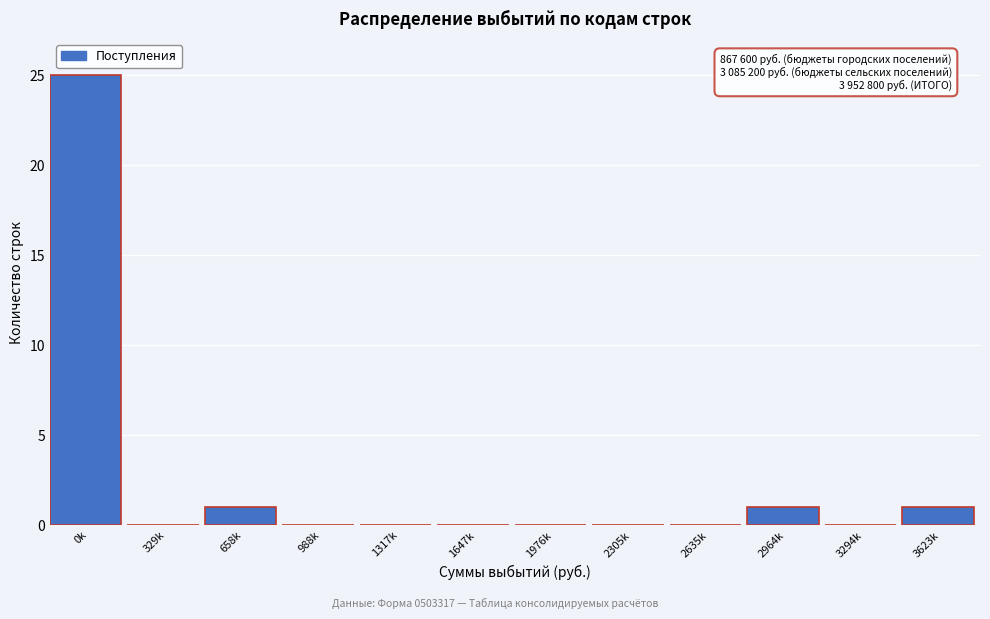

Reading right to left, extract all data points from this chart.

3623k=1	3294k=0	2964k=1	2635k=0	2305k=0	1976k=0	1647k=0	1317k=0	988k=0	658k=1	329k=0	0k=25